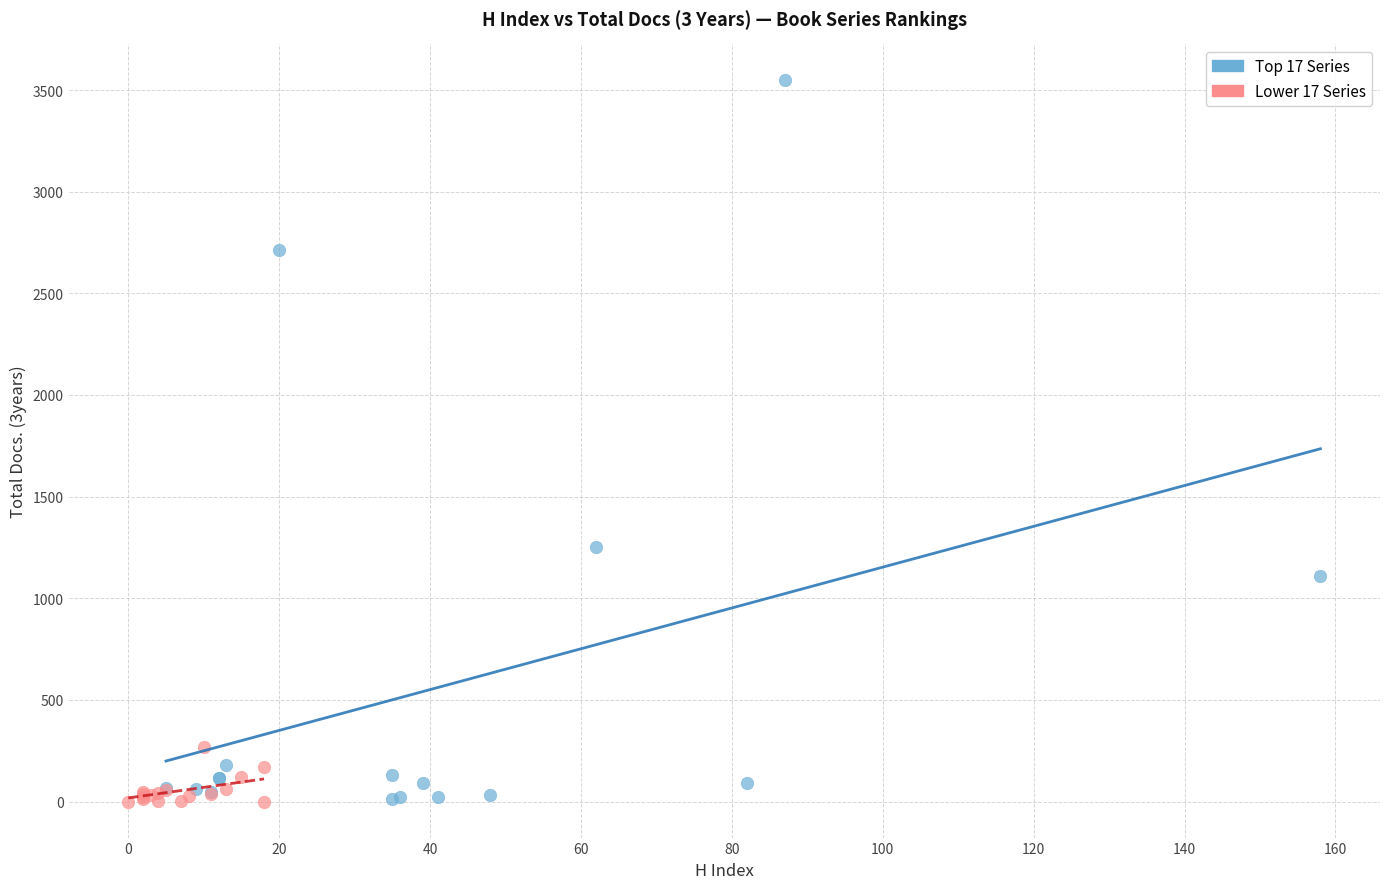

What are all the series names shown in the legend?

Top 17 Series, Lower 17 Series